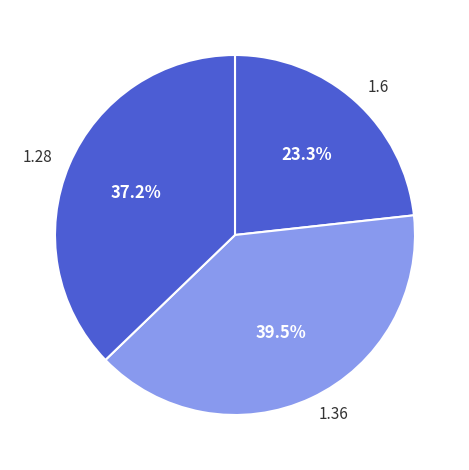

How many slices are in this pie chart?

3